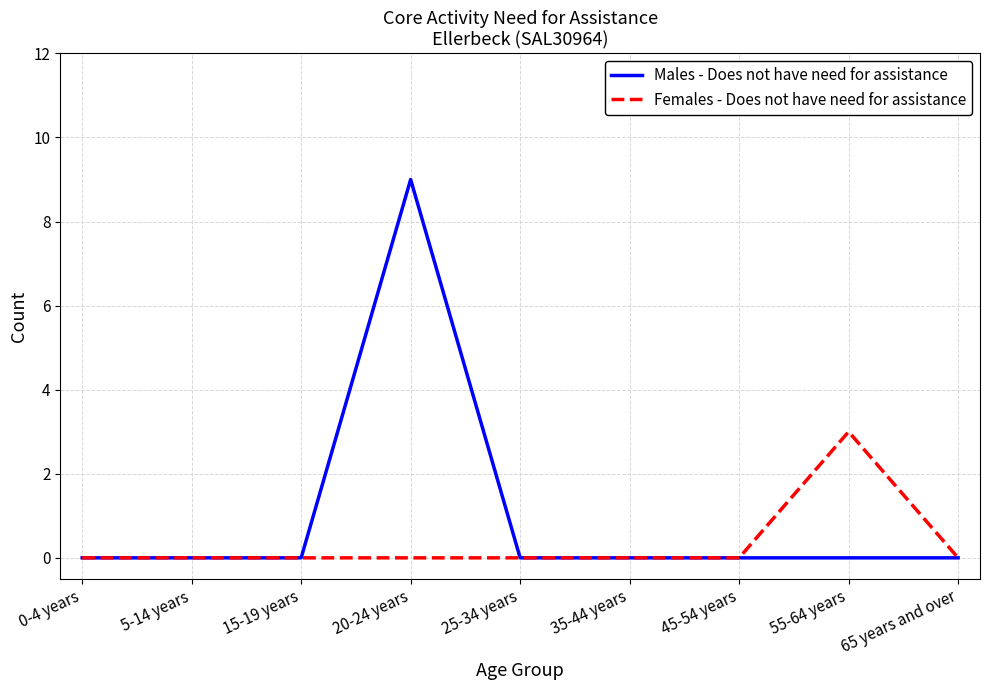

Which series has the widest spread of values?

Males - Does not have need for assistance